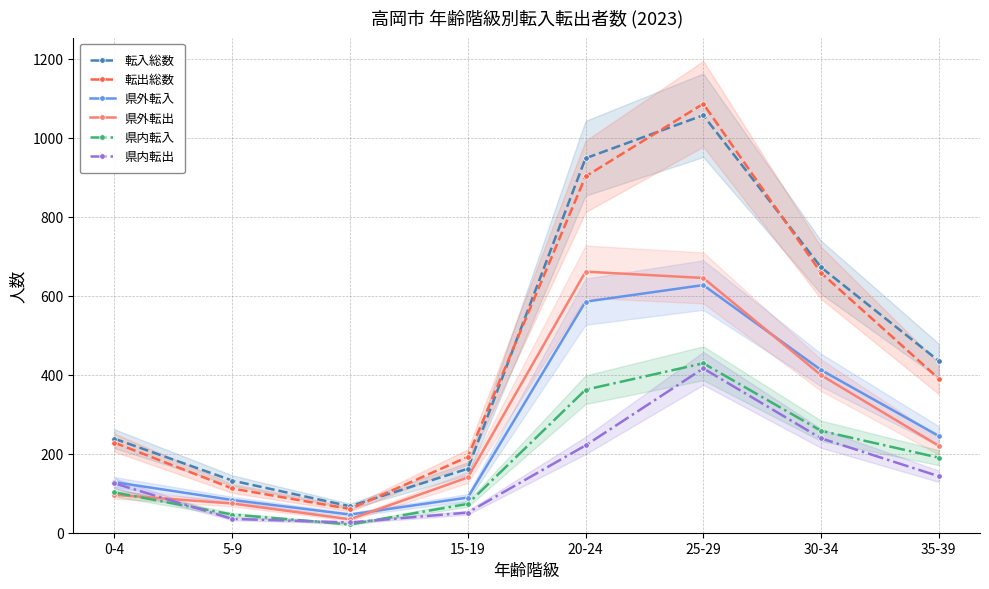

How many lines are shown in the chart?

6